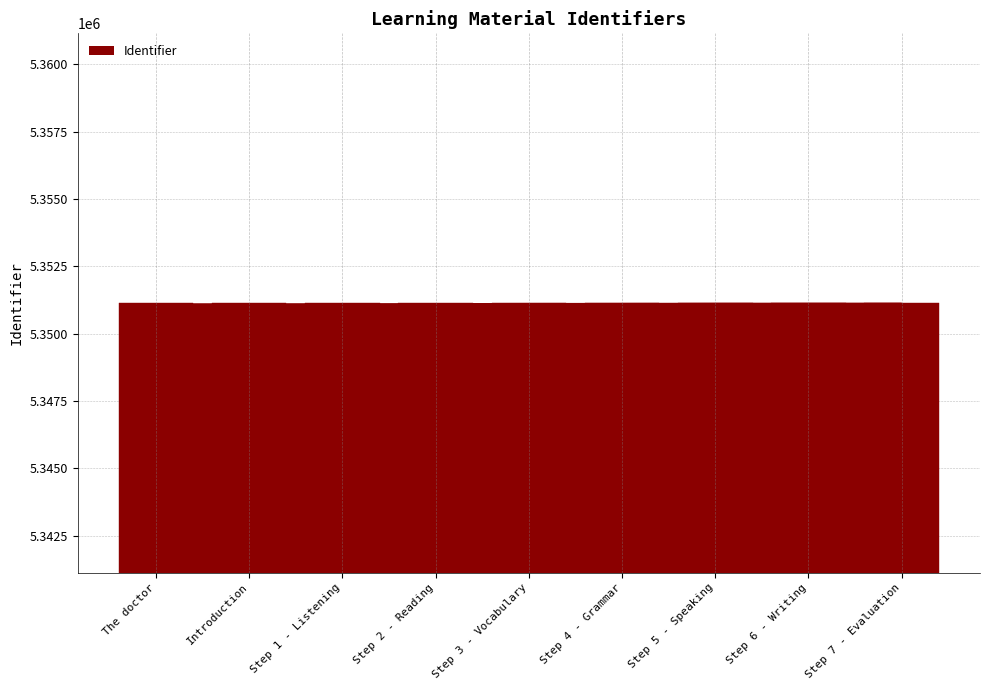

What is the average value?

5351144